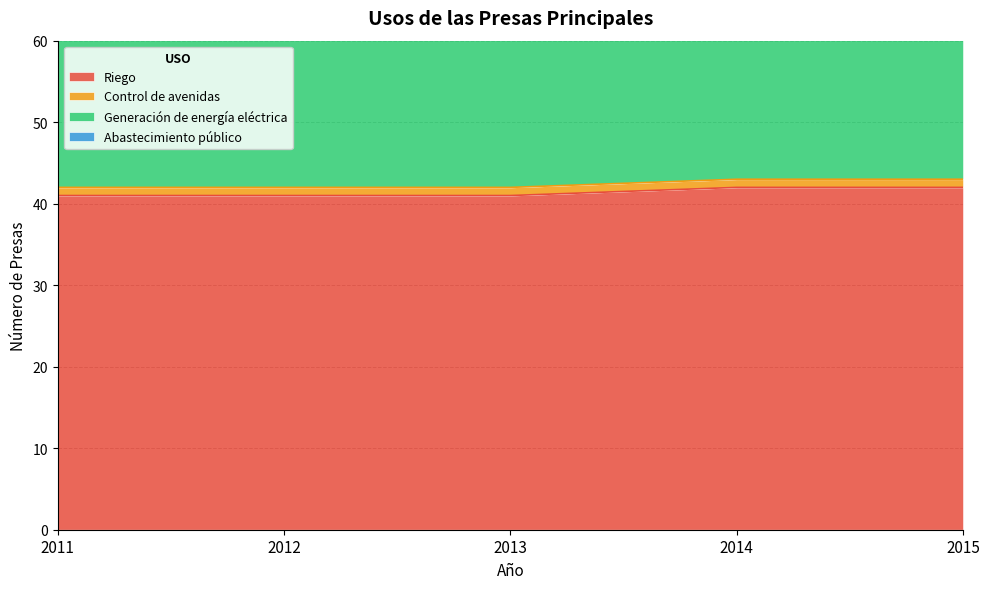

What is the value of the Riego point at the 1st from the left?

41